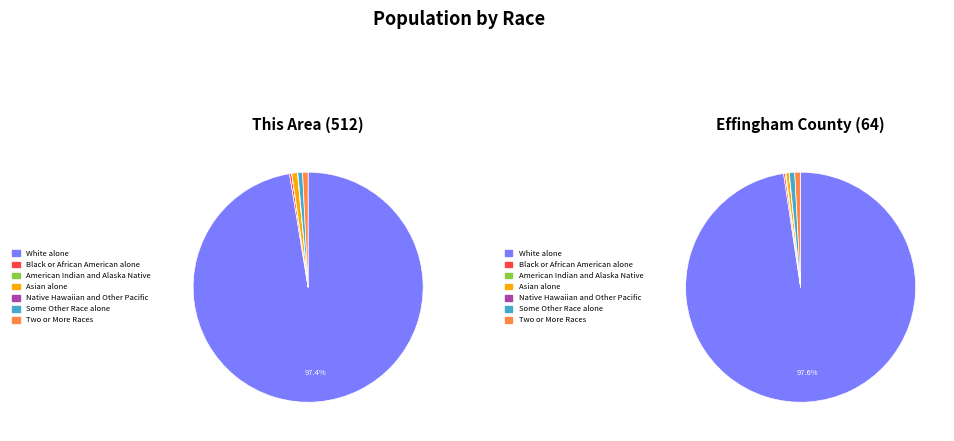

Is it true that Some Other Race alone is 8% of the pie?

False